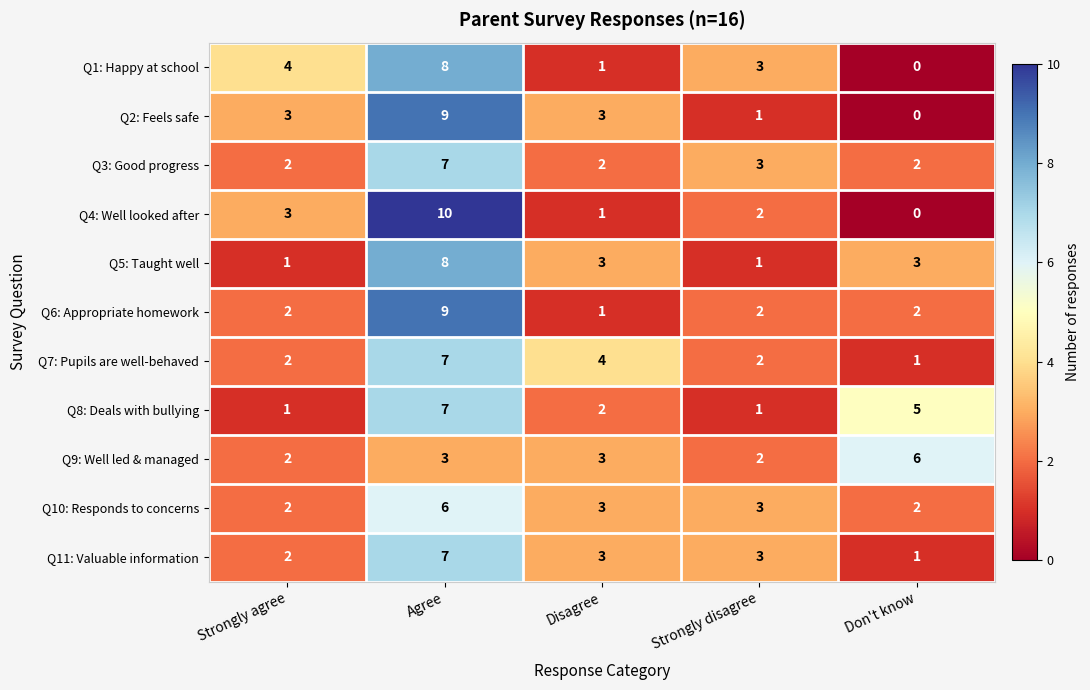

What is the average value of the Q5: Taught well series?

3